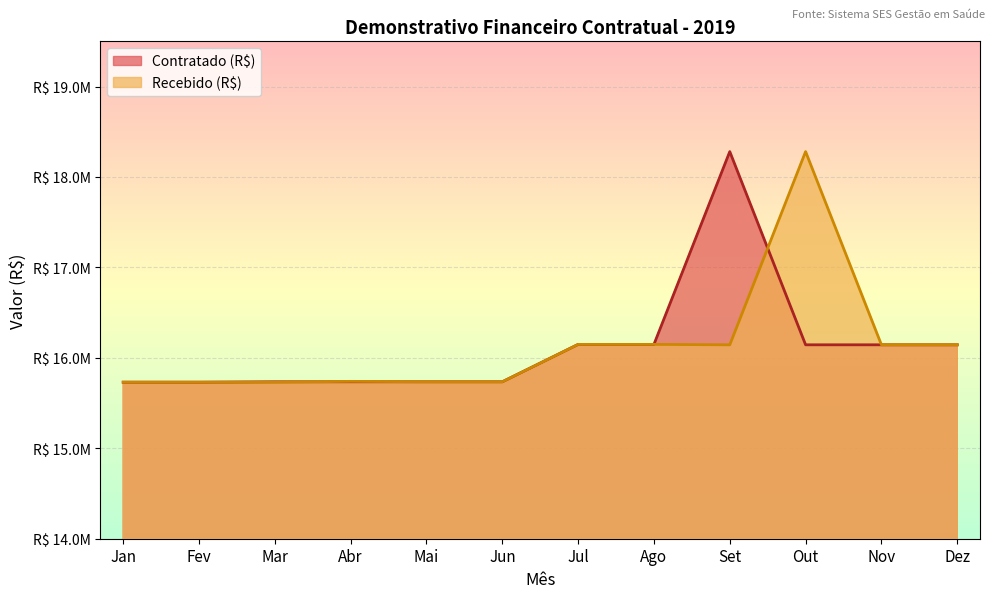

Where is Contratado (R$) nearest to the value 17005868?

Jul